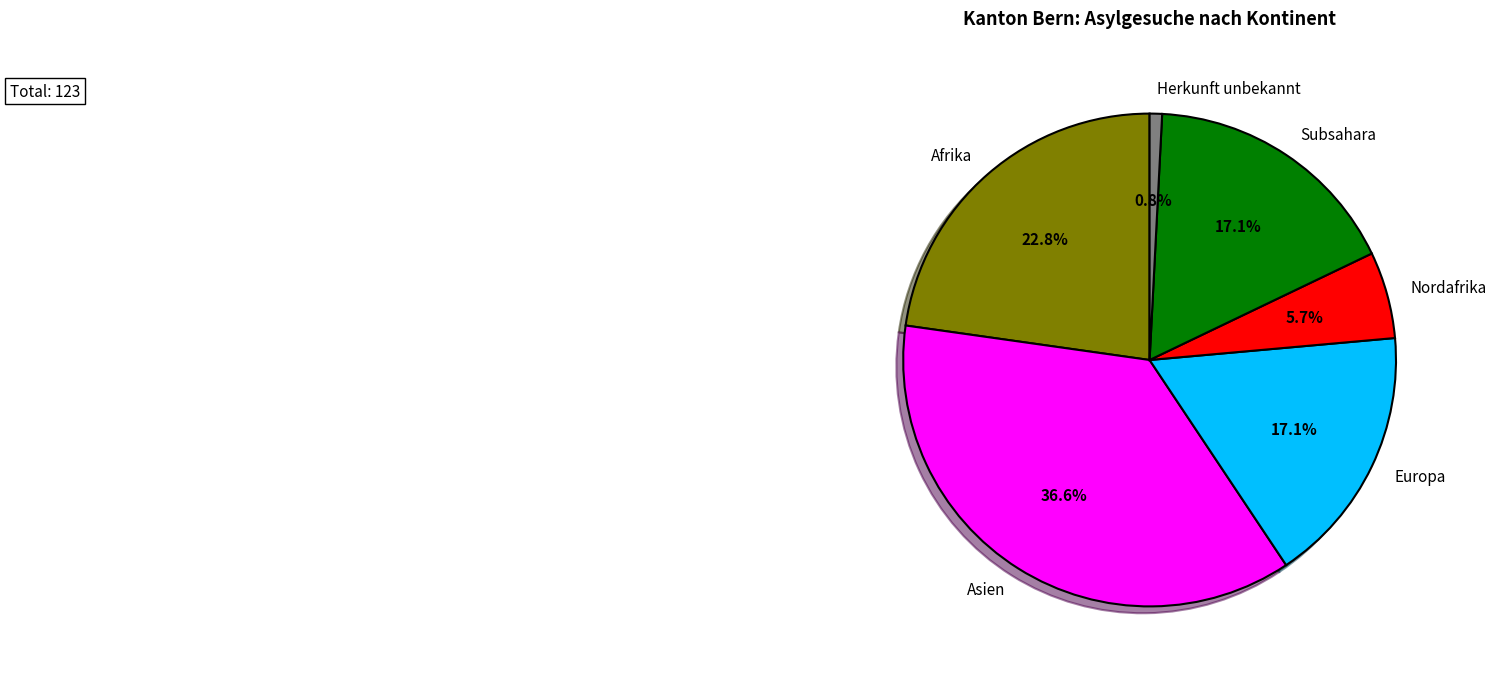

What portion of the pie excludes Afrika?

77.2%